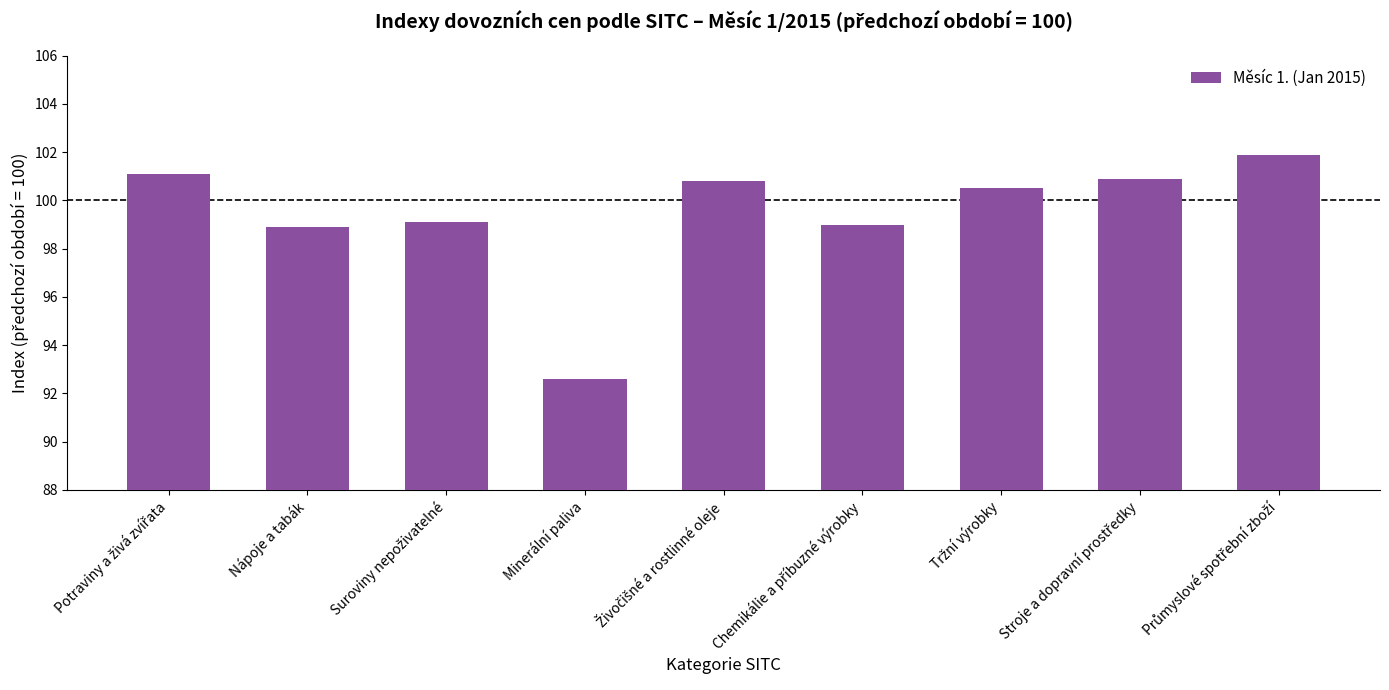

How many bars are there in total?

9